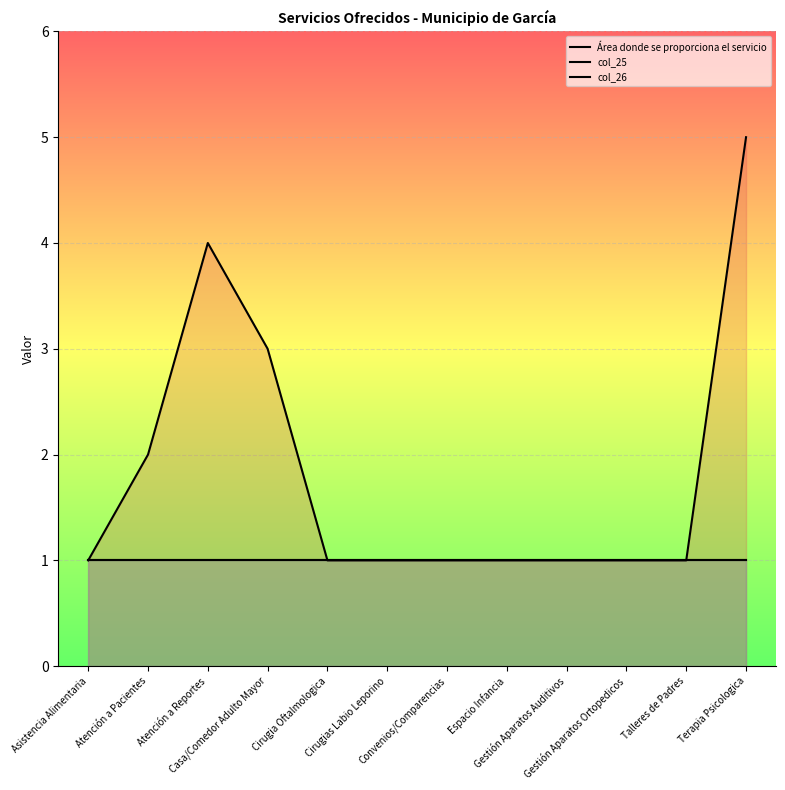

What is the highest value of the col_26 series?

1